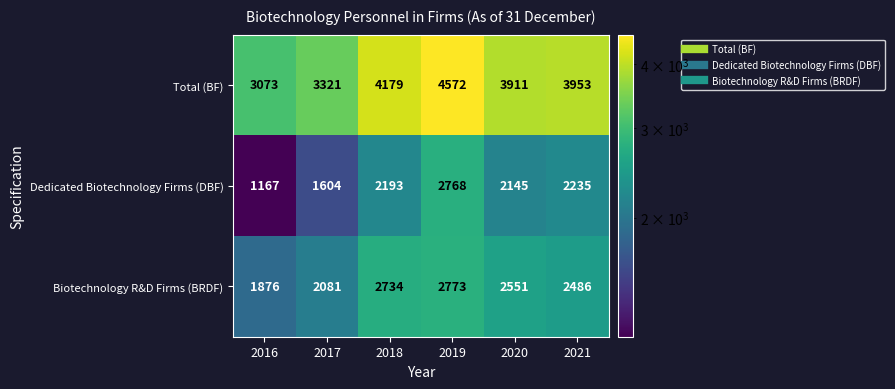

Reading right to left, extract all data points from this chart.

Total (BF): 3953	3911	4572	4179	3321	3073
Dedicated Biotechnology Firms (DBF): 2235	2145	2768	2193	1604	1167
Biotechnology R&D Firms (BRDF): 2486	2551	2773	2734	2081	1876